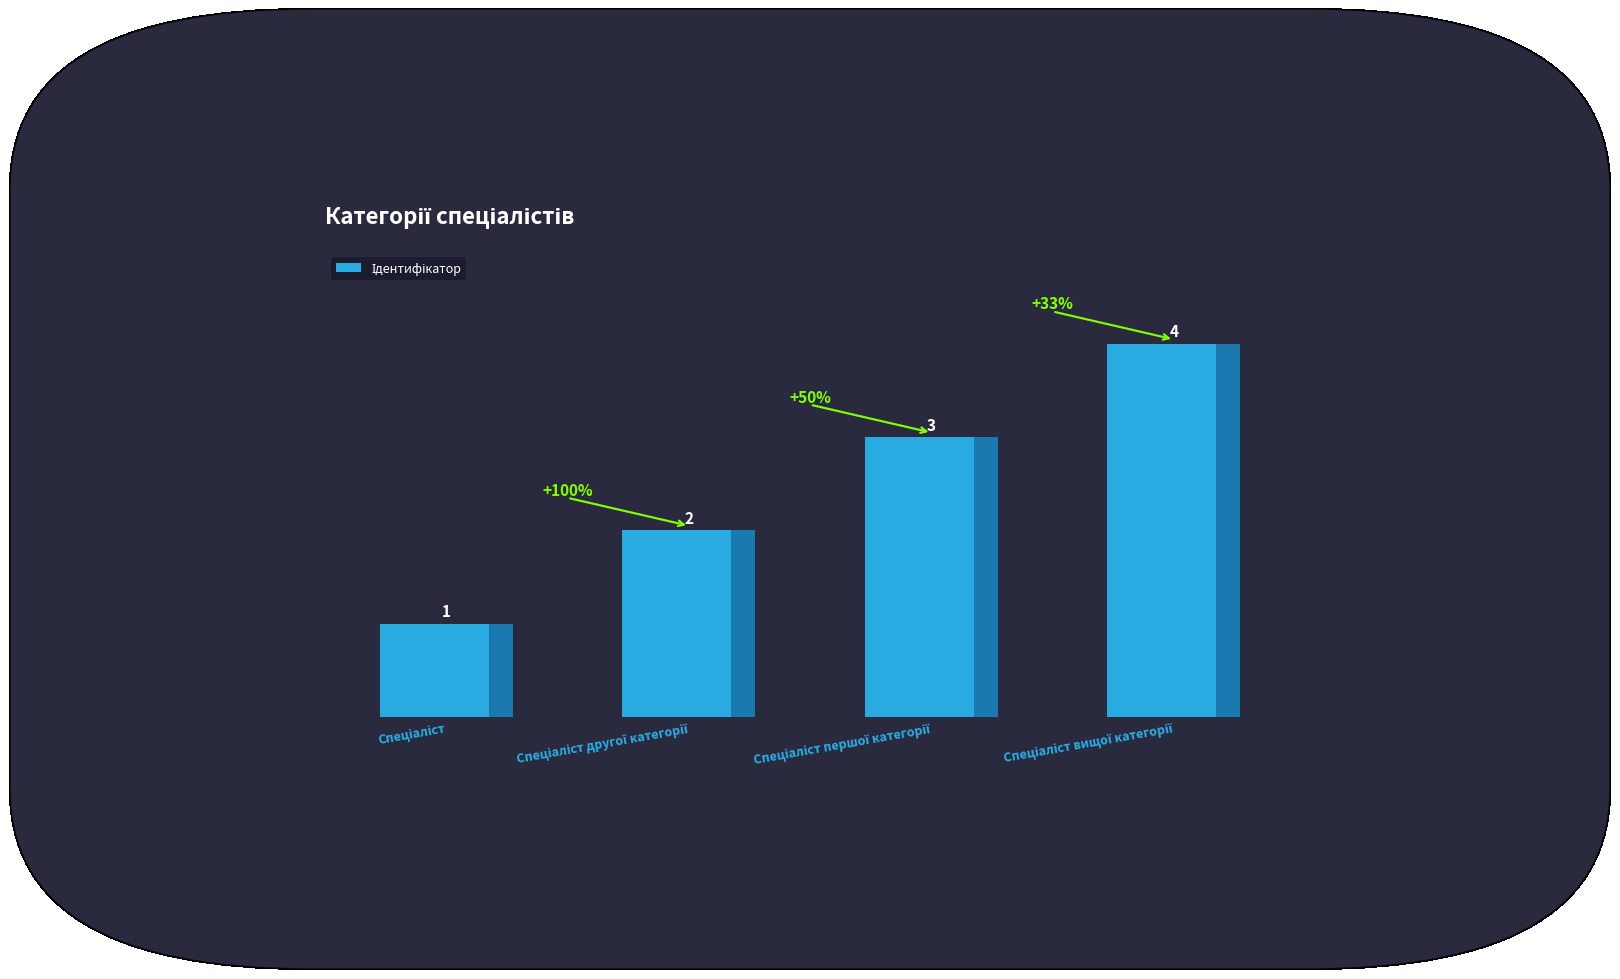

Rank the categories by value from highest to lowest.

Спеціаліст вищої категорії, Спеціаліст першої категорії, Спеціаліст другої категорії, Спеціаліст